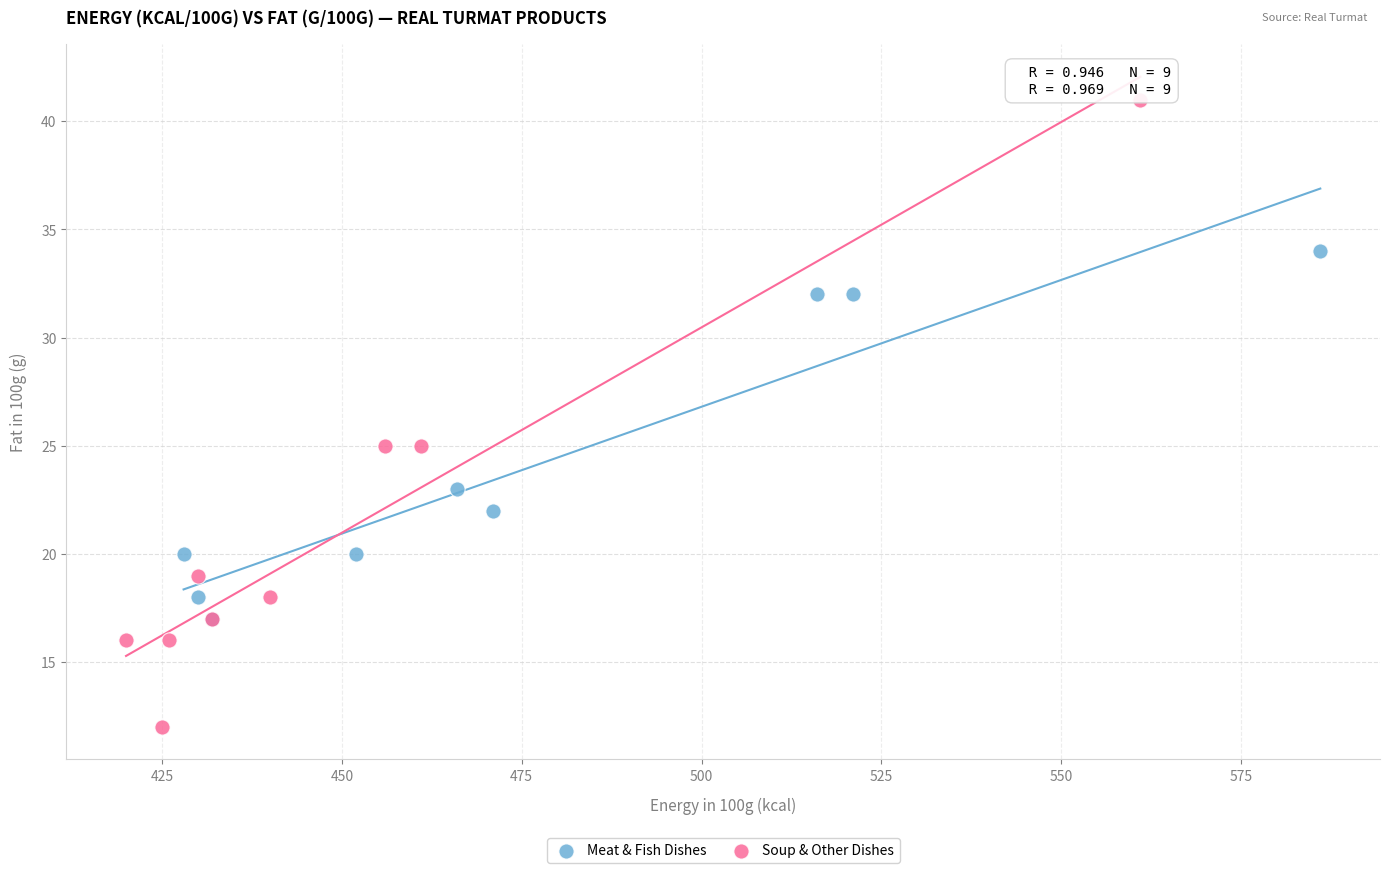

Which series reaches the maximum Y coordinate?

Soup & Other Dishes